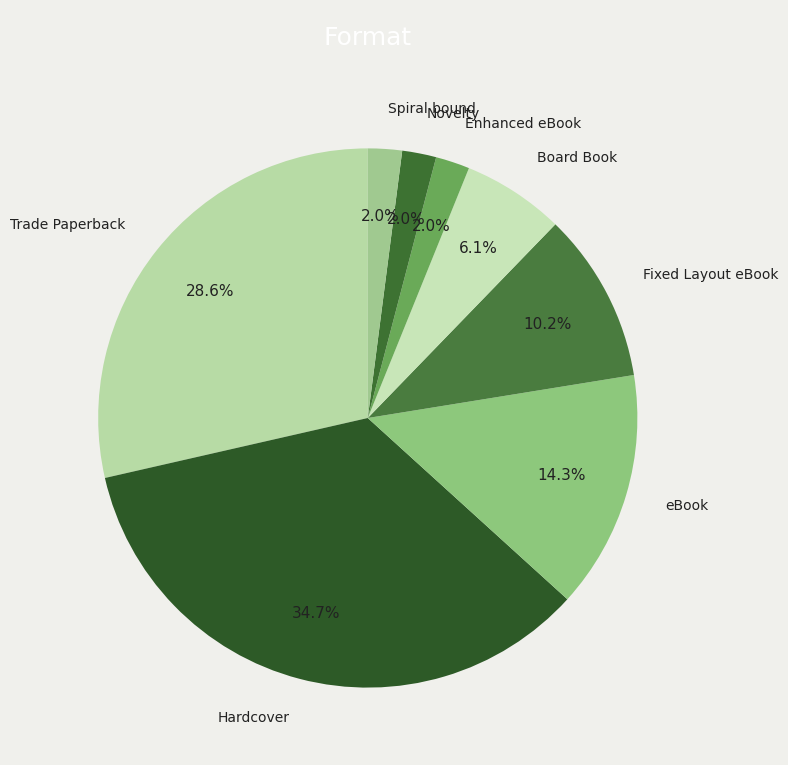

Combined, do Board Book and Novelty account for over 50%?

No